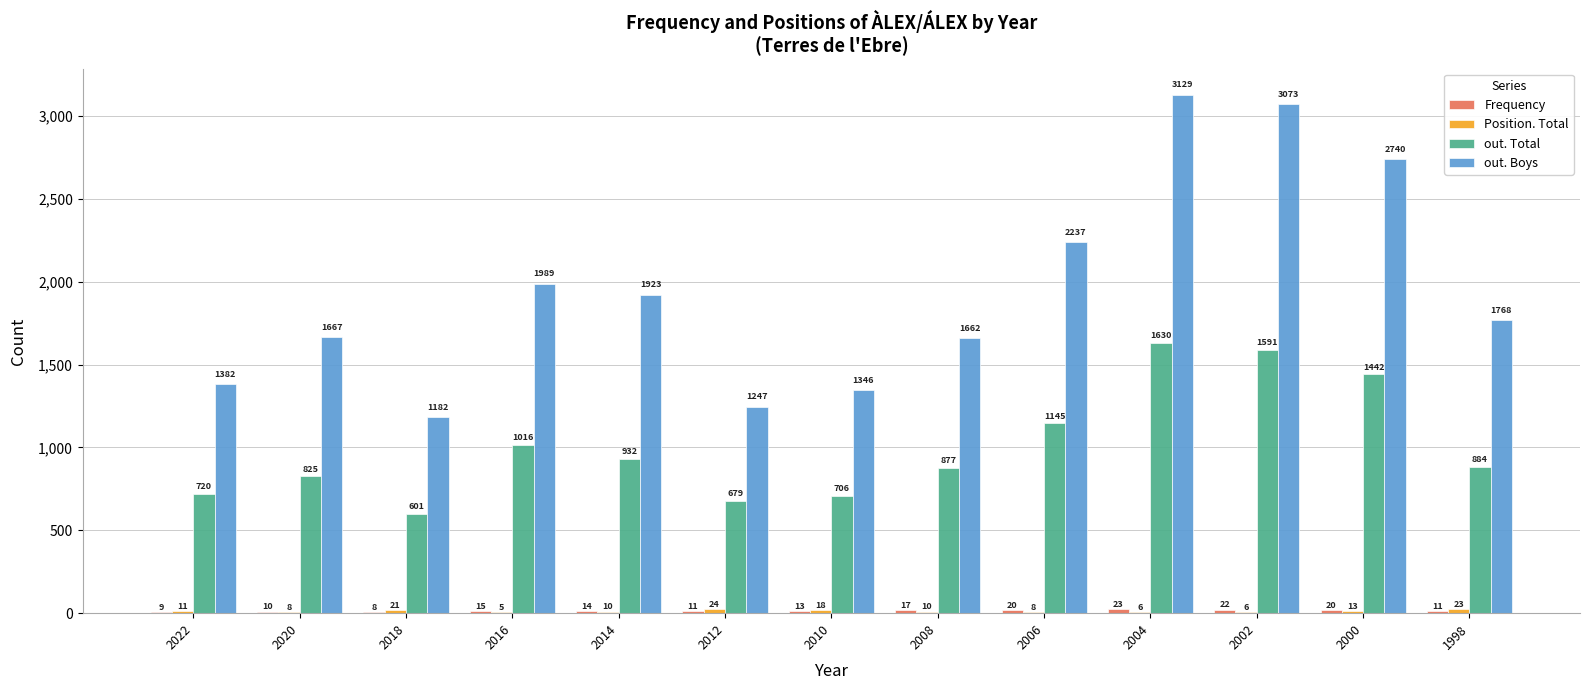

What is the sum of all out. Boys values?

25345